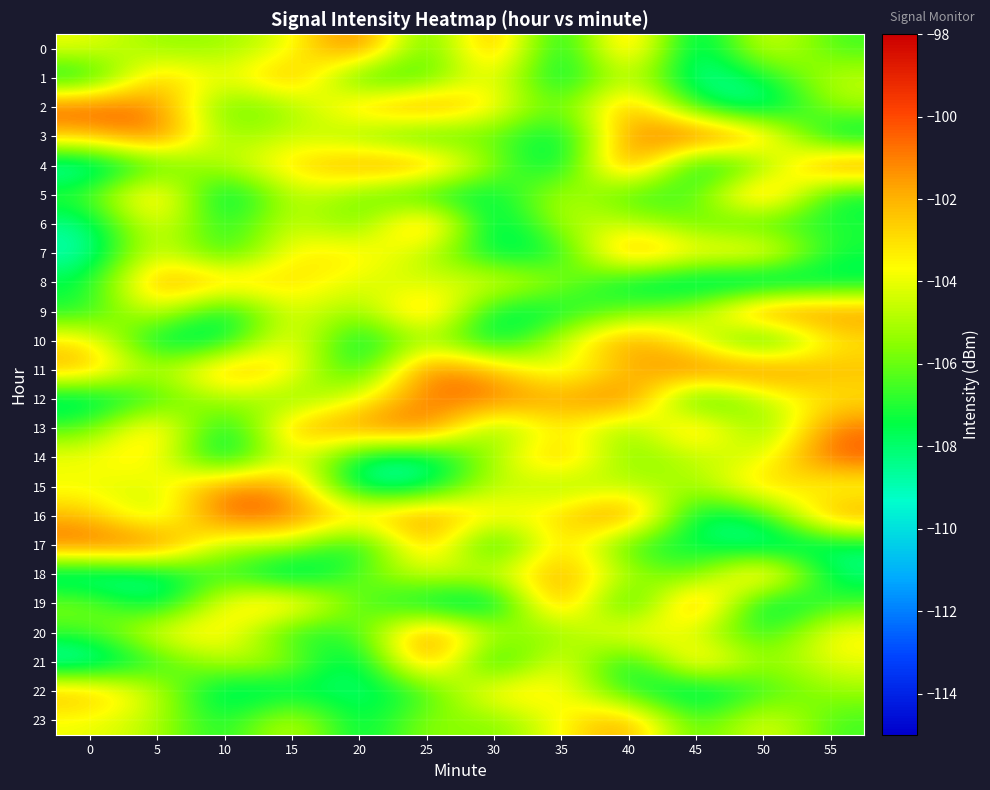

At 10, list the series in order from smallest to largest.

row_5, row_14, row_22, row_13, row_9, row_10, row_23, row_6, row_7, row_2, row_18, row_3, row_17, row_0, row_4, row_12, row_21, row_1, row_19, row_20, row_8, row_11, row_15, row_16